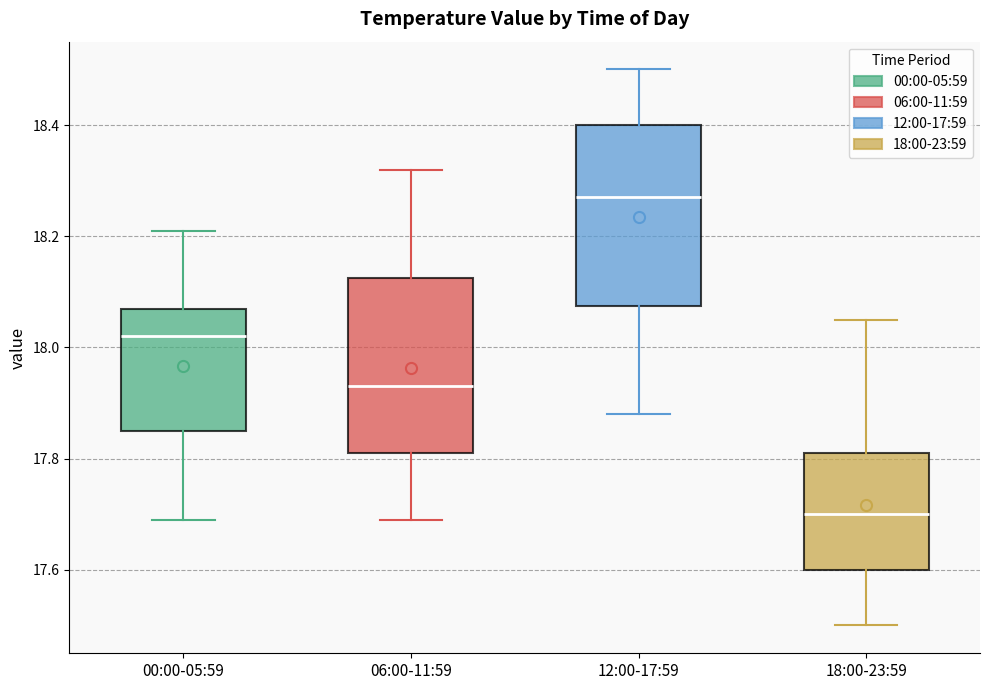

Which box has the lowest median line?

18:00-23:59